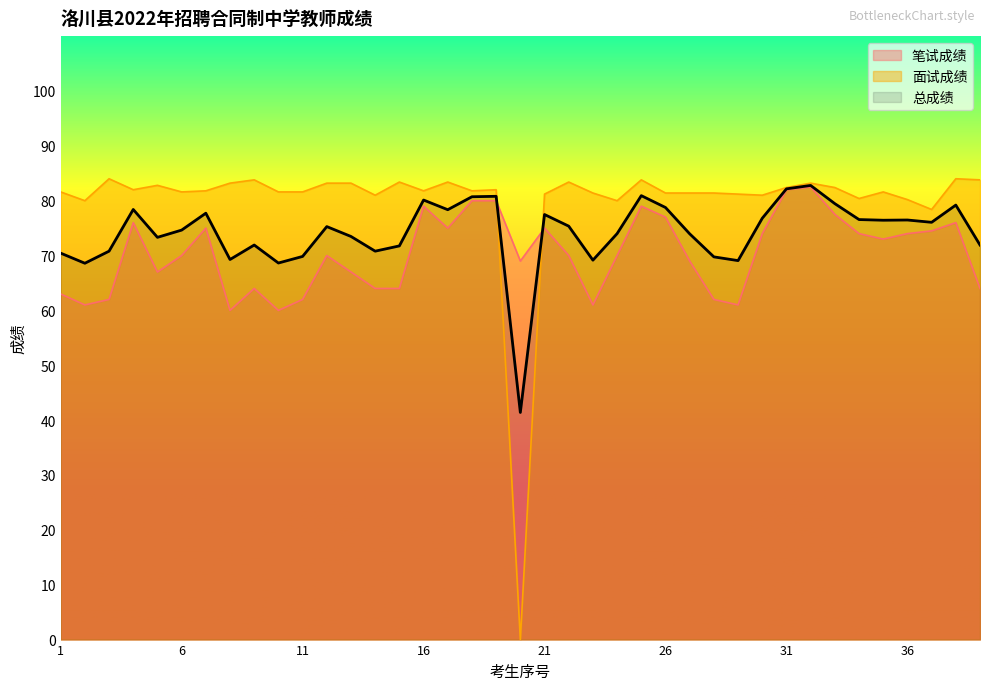

Rank the categories by 面试成绩 value from highest to lowest.

3, 38, 9, 25, 39, 15, 17, 22, 8, 12, 13, 32, 5, 31, 33, 4, 19, 7, 16, 18, 1, 6, 10, 11, 35, 23, 26, 27, 28, 21, 29, 14, 30, 34, 36, 2, 24, 37, 20